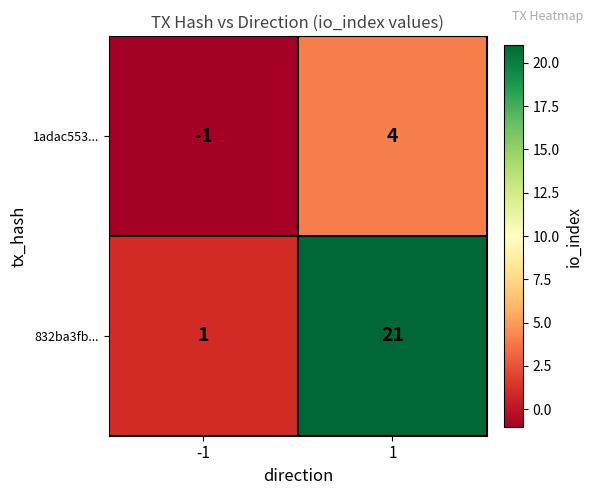

What is the greatest value displayed?

21